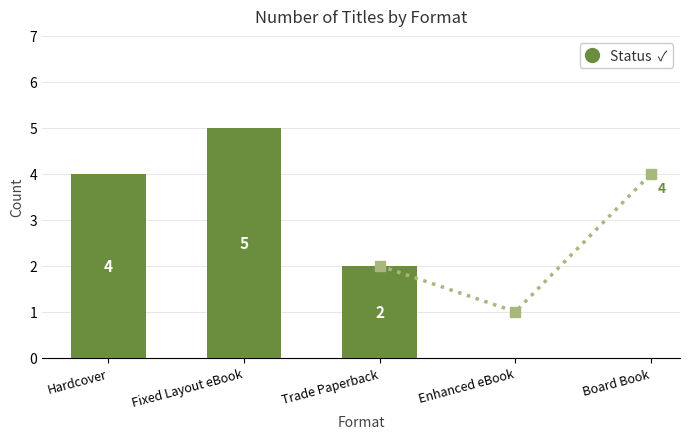

How many groups of bars are there?

3